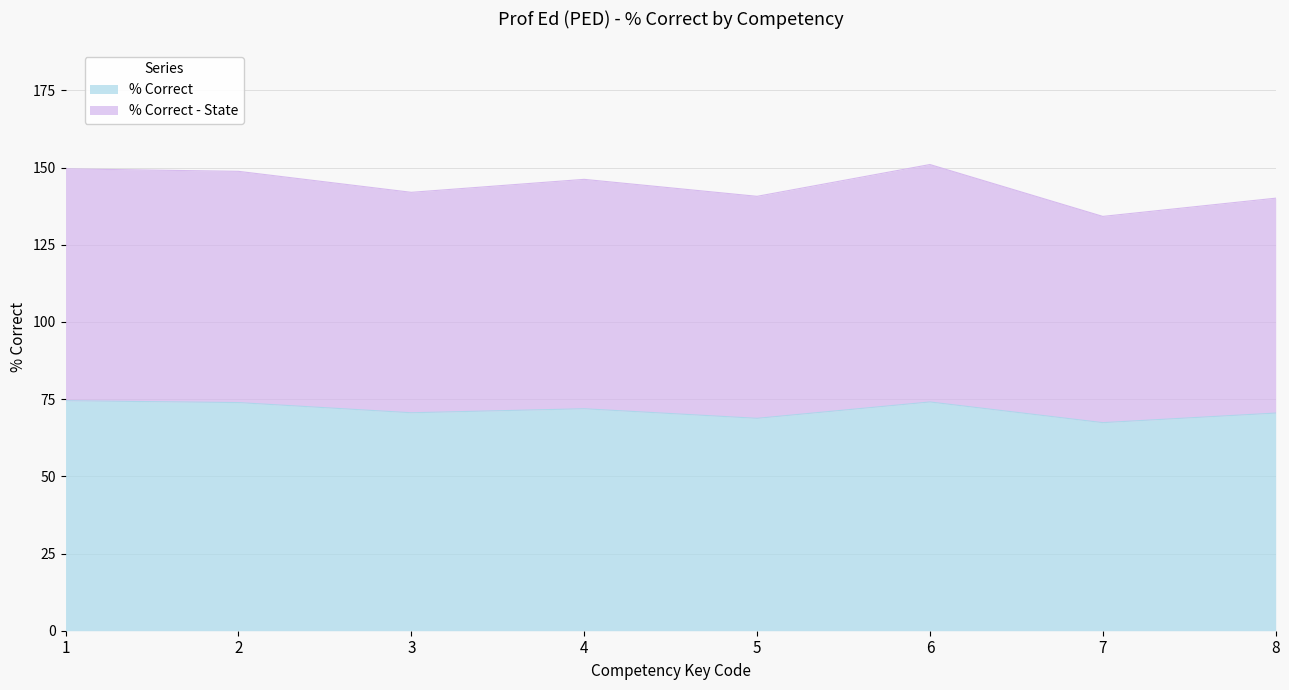

At 1, list the series in order from largest to smallest.

% Correct - State, % Correct